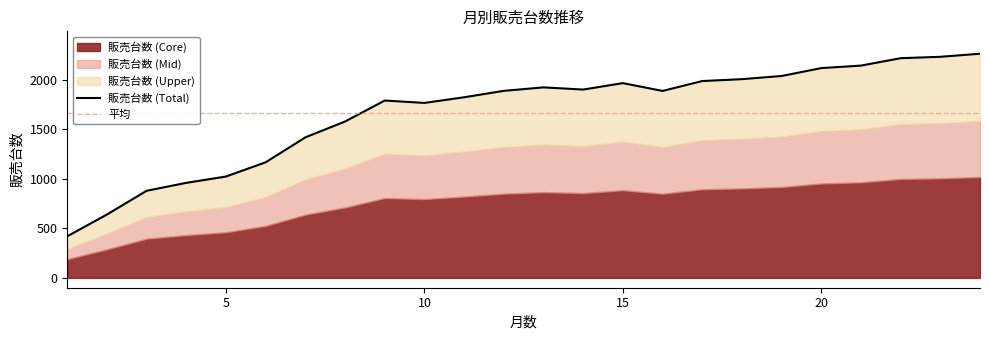

What is the approximate value at 12, to the nearest 10?

1890